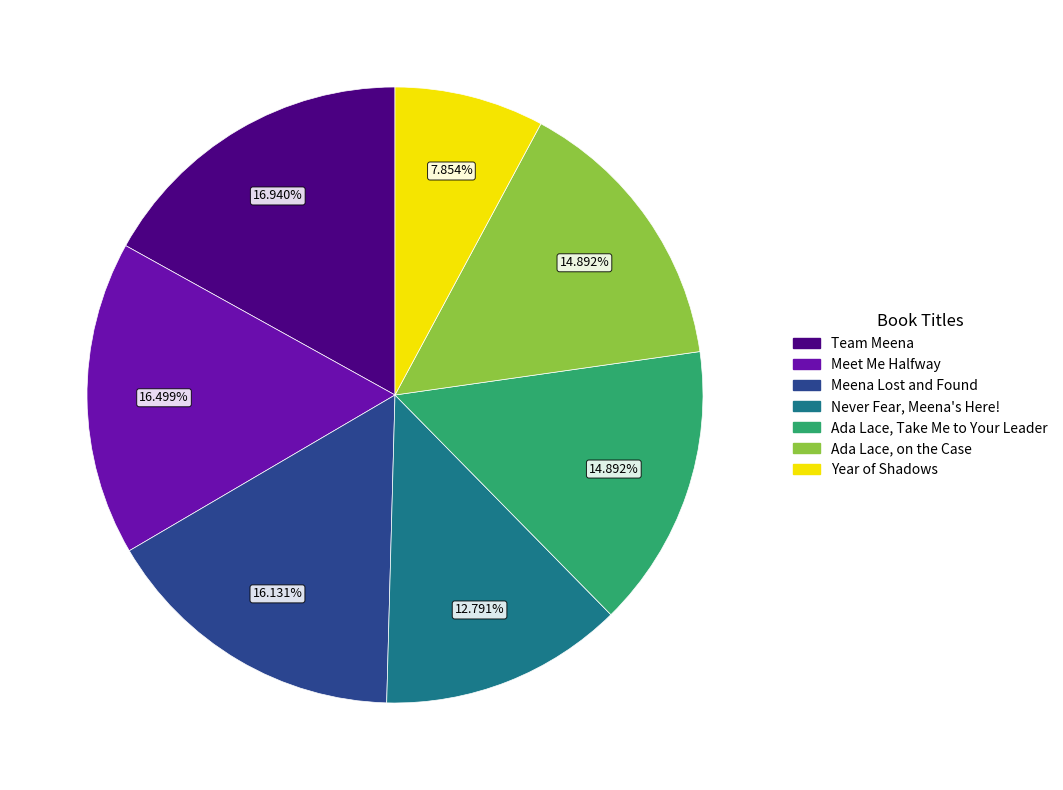

What percentage is NOT represented by Meet Me Halfway?

83.5%